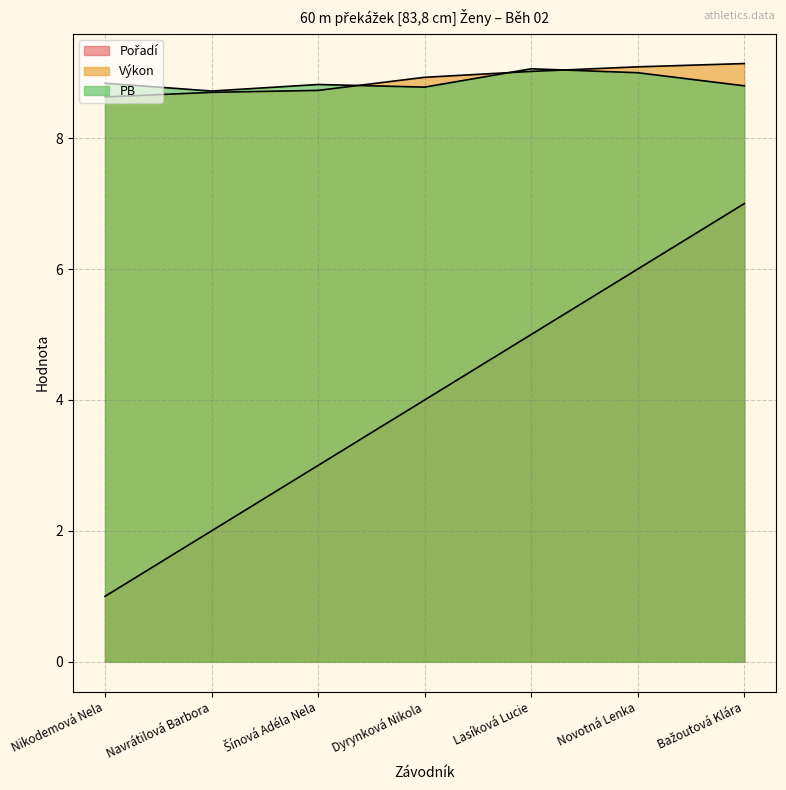

Which has a higher value, Navrátilová Barbora or Dyrynková Nikola?

Dyrynková Nikola